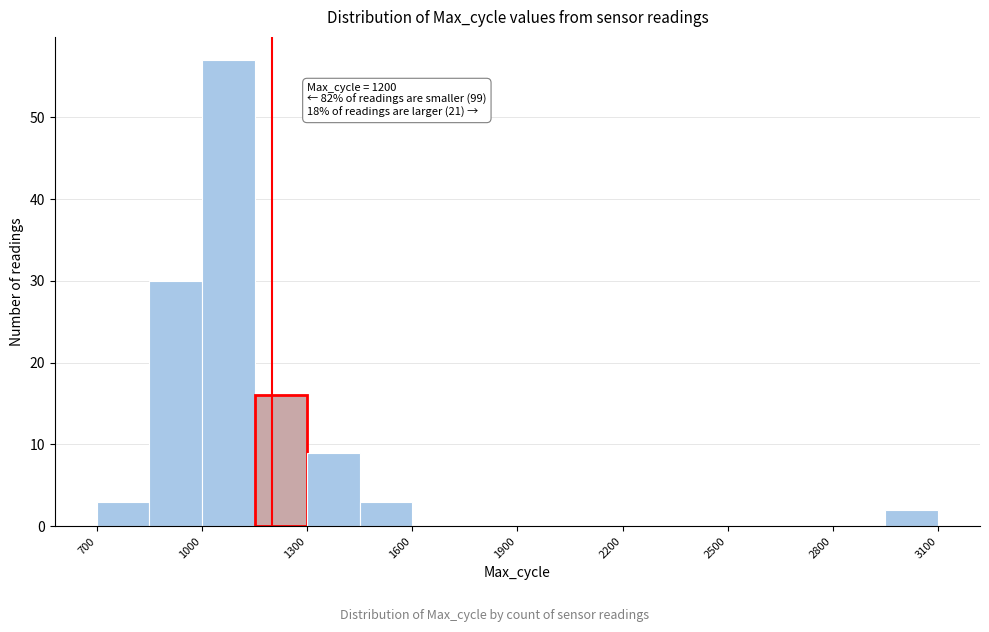

Read against the x-axis, roughly where is the centre of the tallest bar?

1100